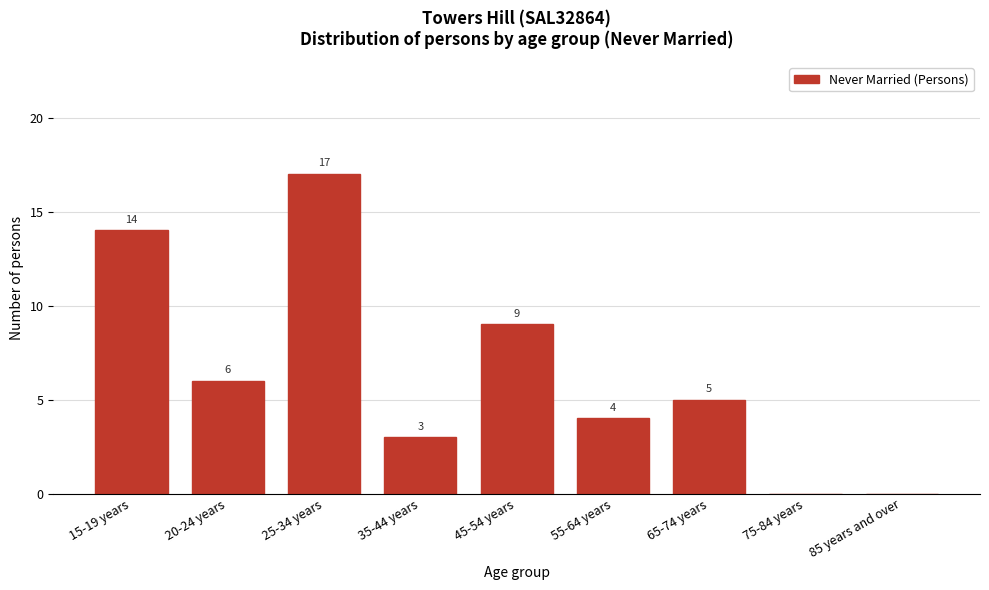

Reading right to left, extract all data points from this chart.

85 years and over=0	75-84 years=0	65-74 years=5	55-64 years=4	45-54 years=9	35-44 years=3	25-34 years=17	20-24 years=6	15-19 years=14